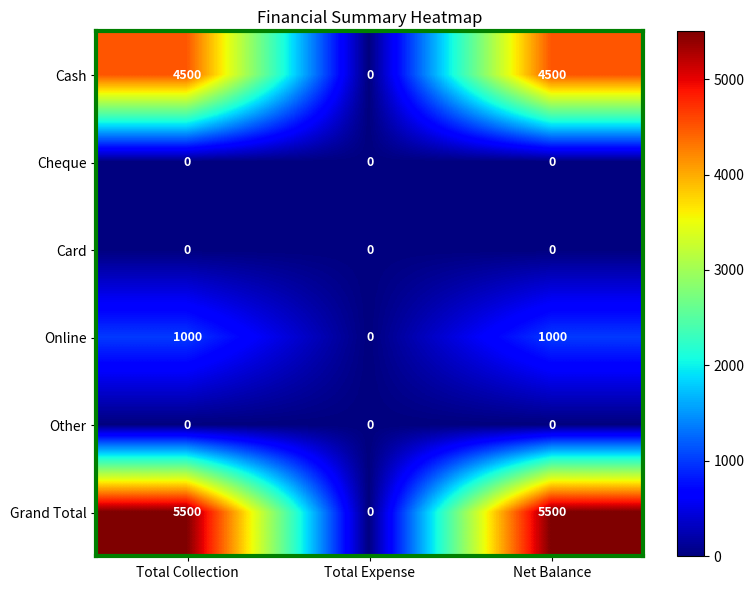

Reading left to right, extract all data points from this chart.

Cash: Total Collection=4500	Total Expense=0	Net Balance=4500
Cheque: Total Collection=0	Total Expense=0	Net Balance=0
Card: Total Collection=0	Total Expense=0	Net Balance=0
Online: Total Collection=1000	Total Expense=0	Net Balance=1000
Other: Total Collection=0	Total Expense=0	Net Balance=0
Grand Total: Total Collection=5500	Total Expense=0	Net Balance=5500